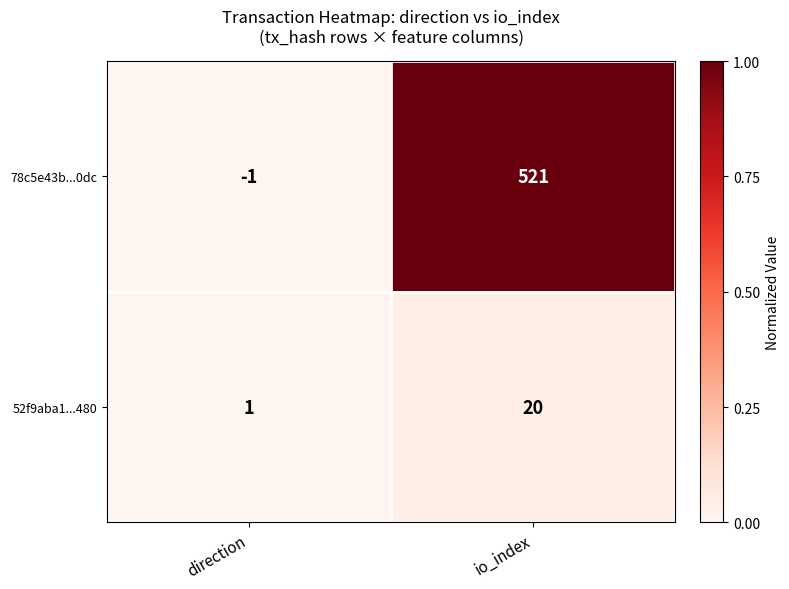

Is it true that 78c5e43b...0dc equals 0 at direction?

False